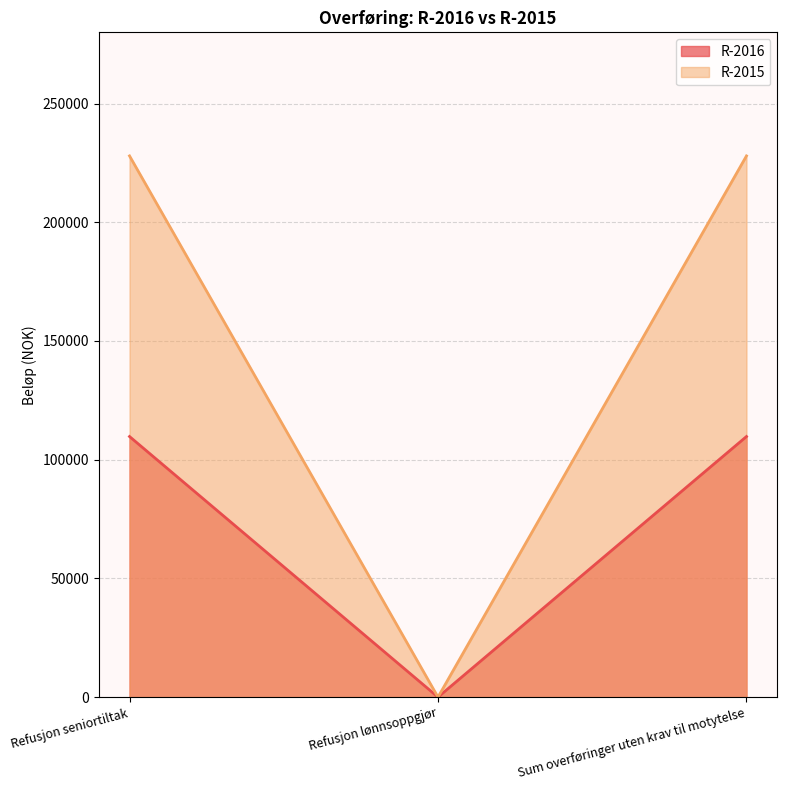

Rank the series by their average value, from lowest to highest.

R-2016, R-2015